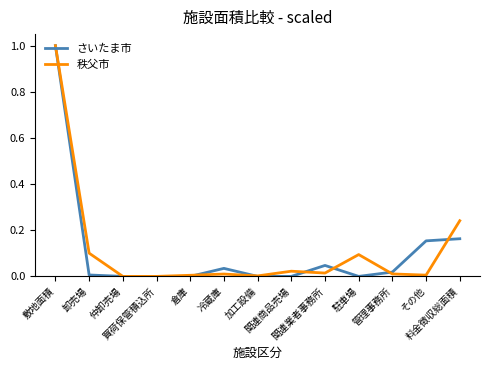

Is it true that さいたま市 equals 0.0 at 加工設備?

True